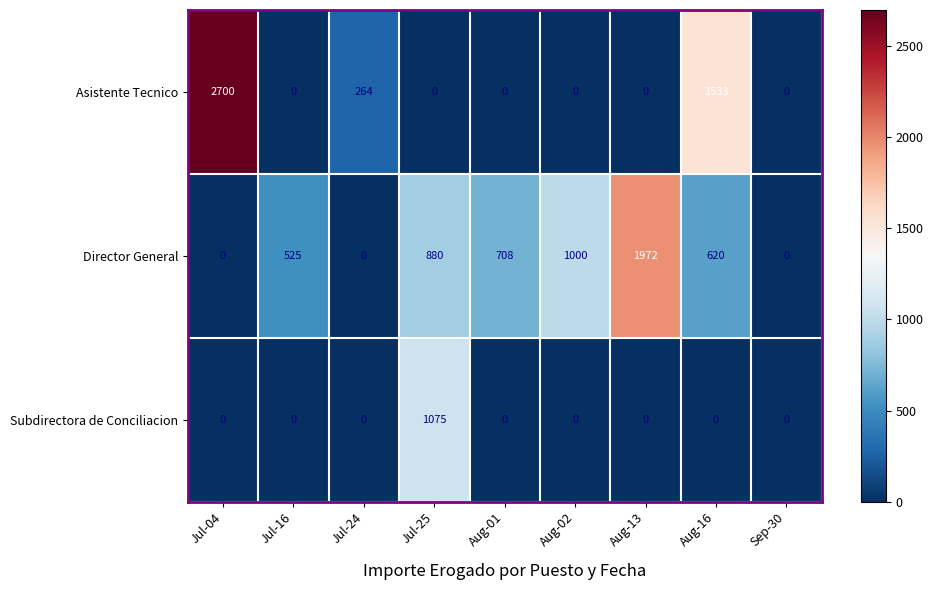

Which series has the largest total across all categories?

Director General